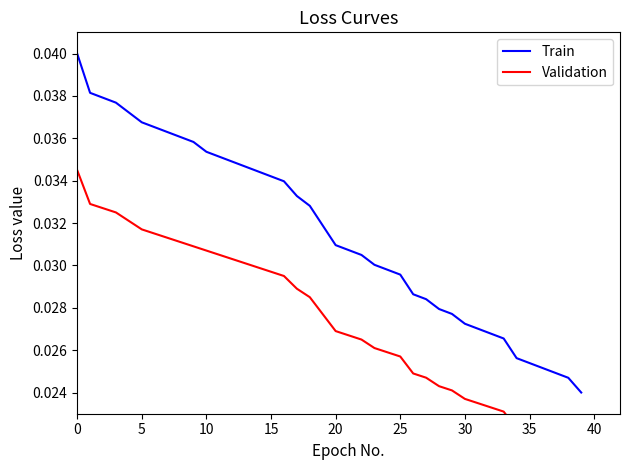

True or false: Validation and Train intersect in this chart.

False